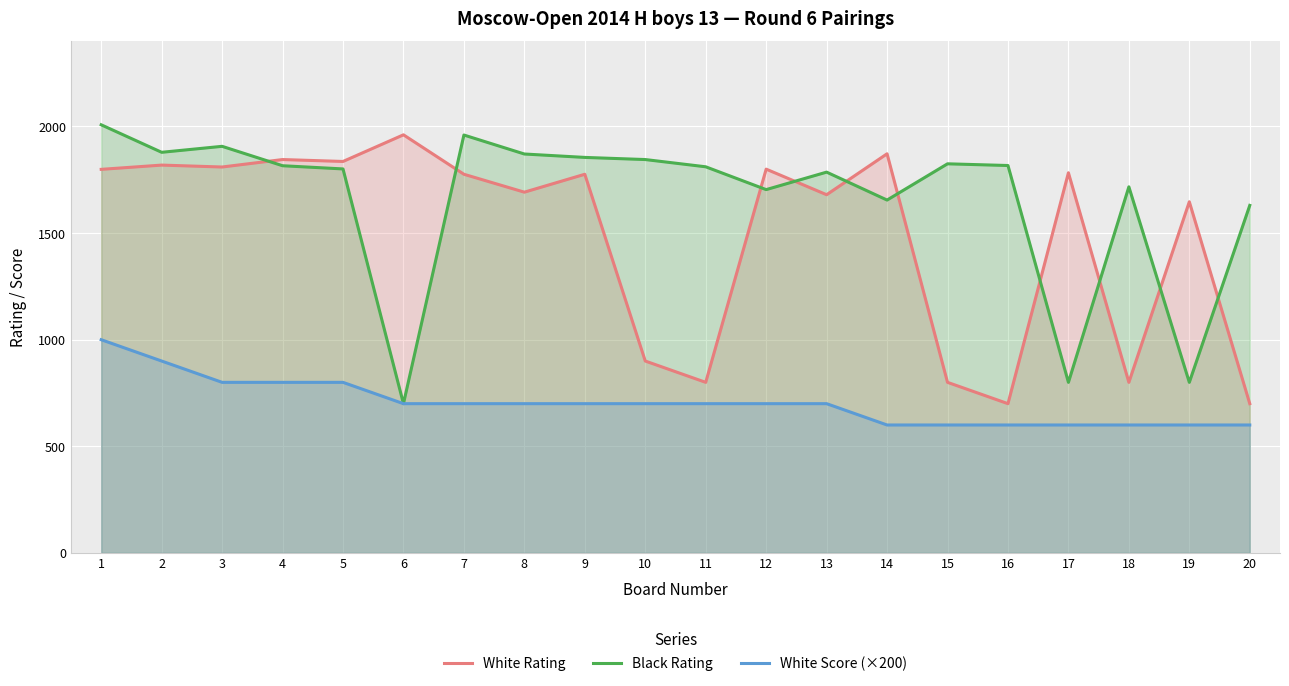

The value of White Rating at 17 is 1783. True or false?

True